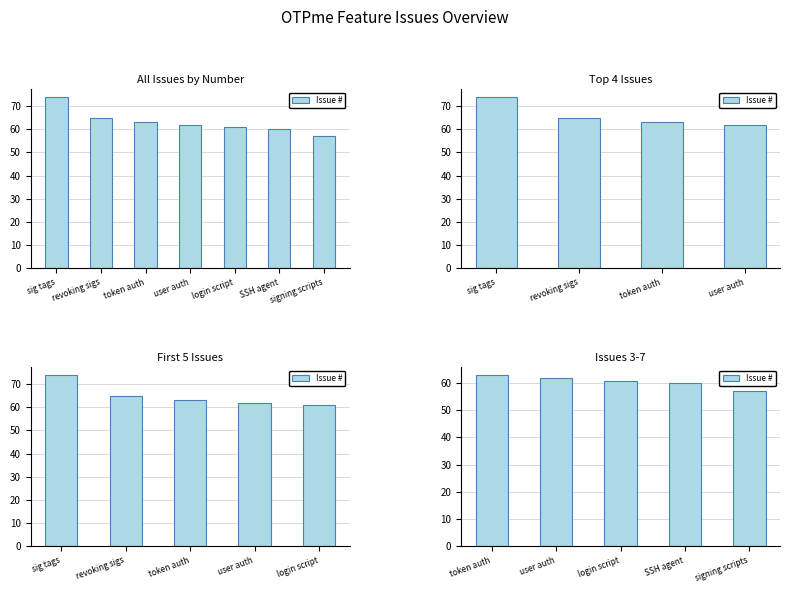

Does the chart contain stacked bars?

No